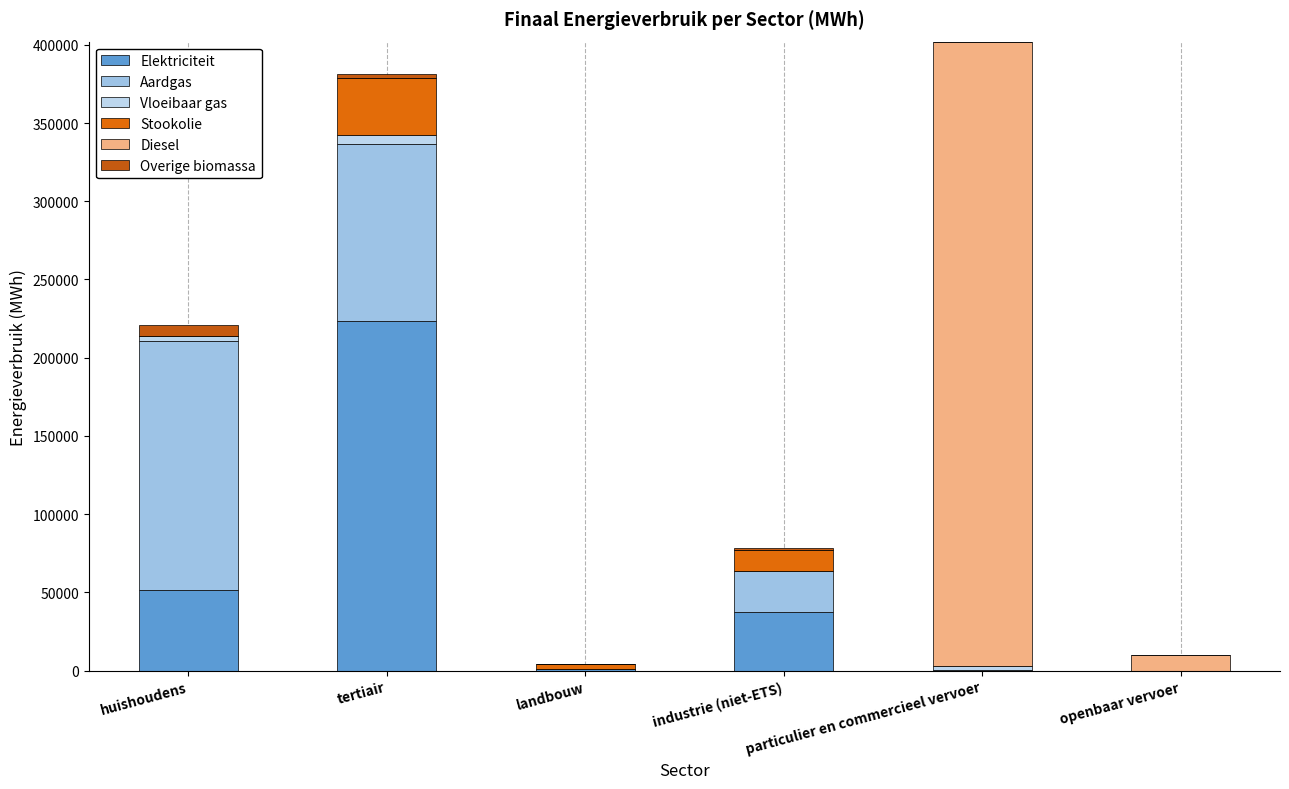

What is the label of the 6th bar from the left?

openbaar vervoer